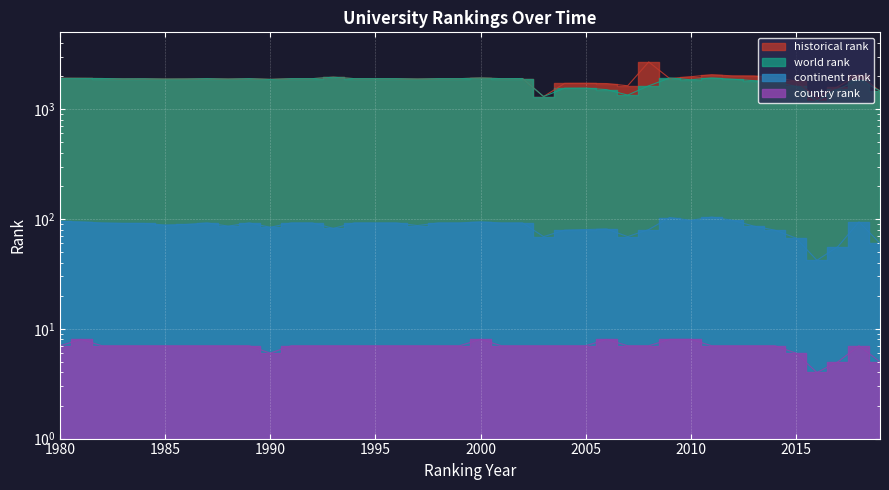

What is the value of the world rank point at the 23rd from the left?

1898